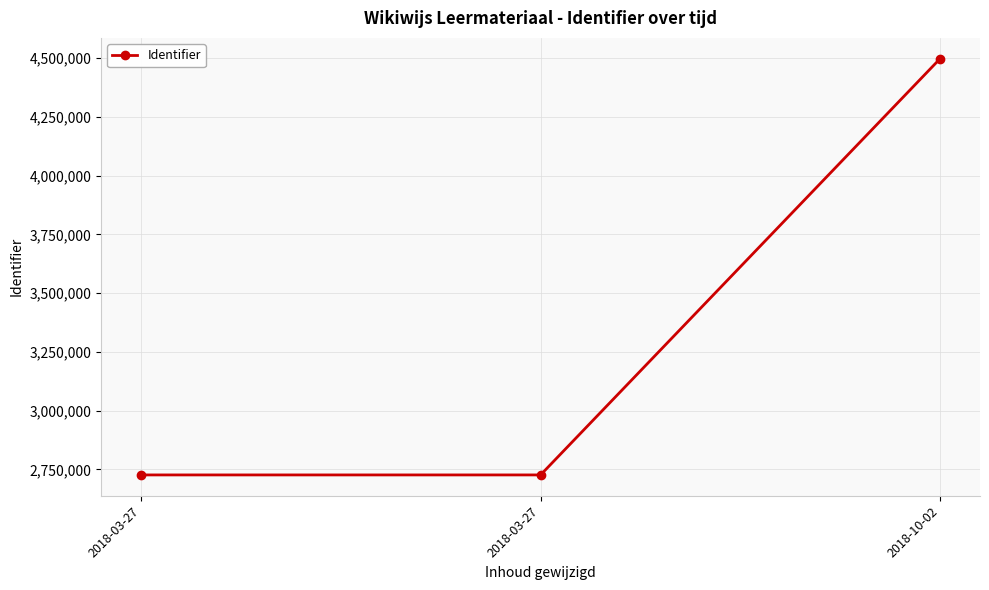

What is the sum of the values at 2018-03-27 and 2018-10-02?

7224028